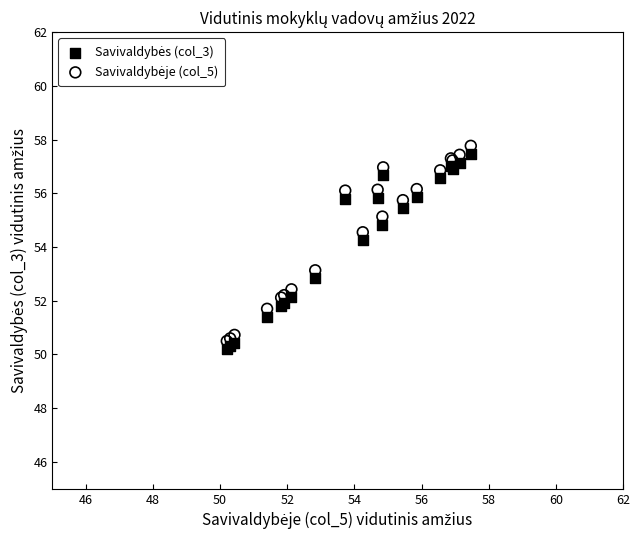

What is the X range (max minus min) for the scatter plot?

7.3